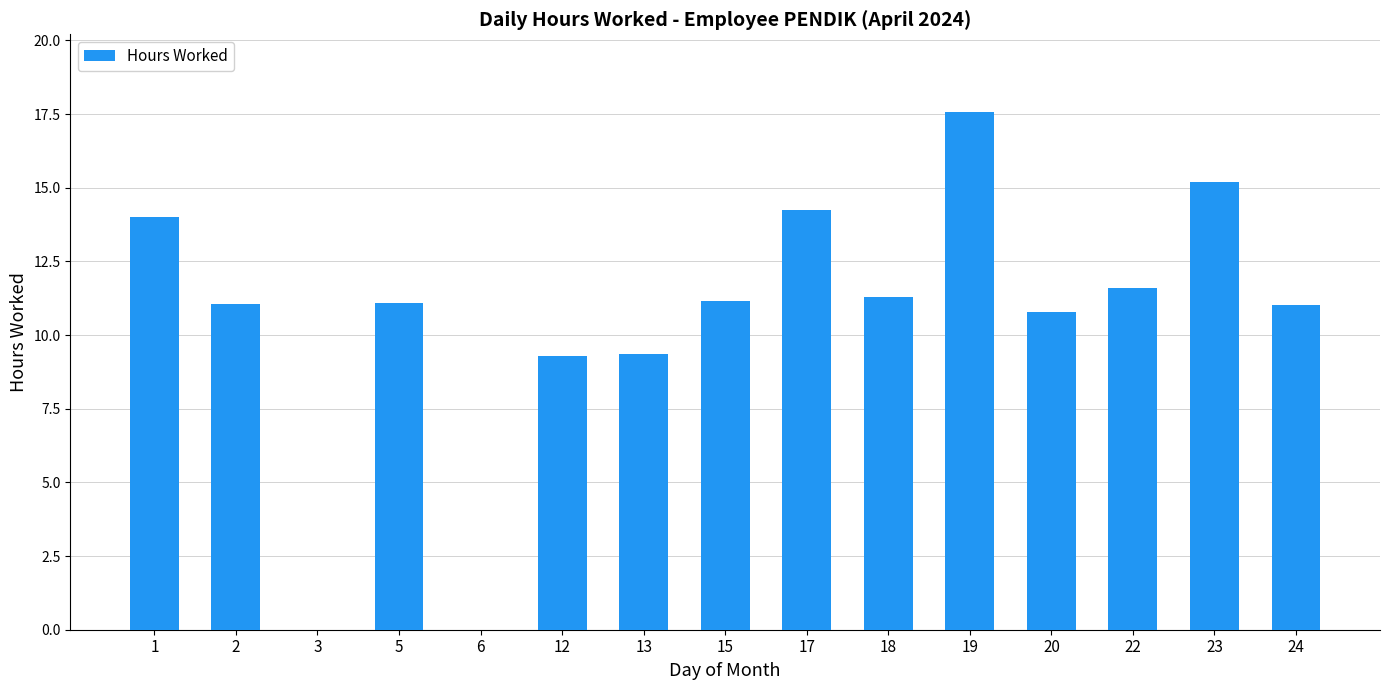

What is the maximum value shown in the chart?

17.6